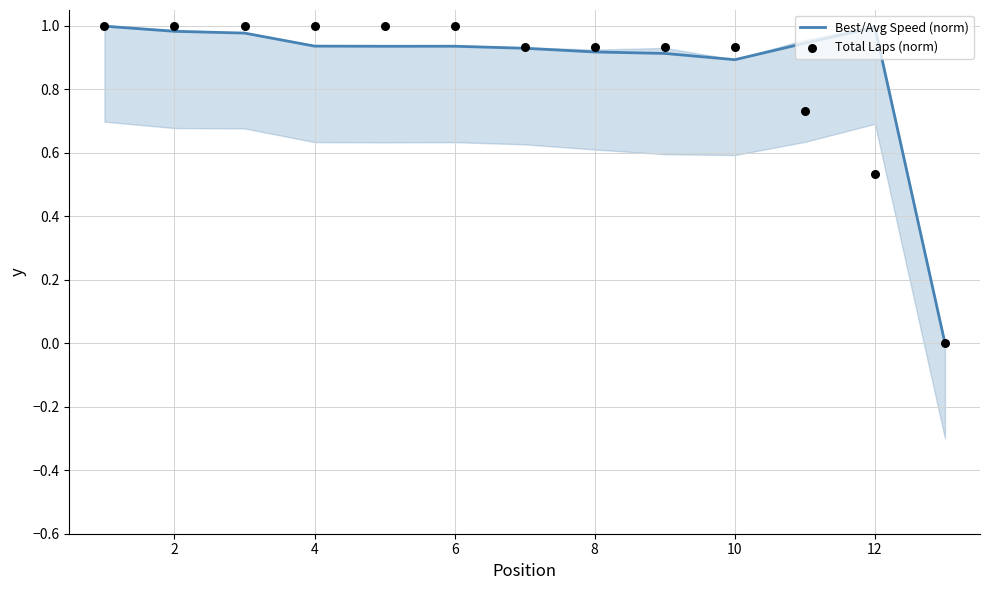

Which series has the largest Y range (max minus min)?

Total Laps (norm)